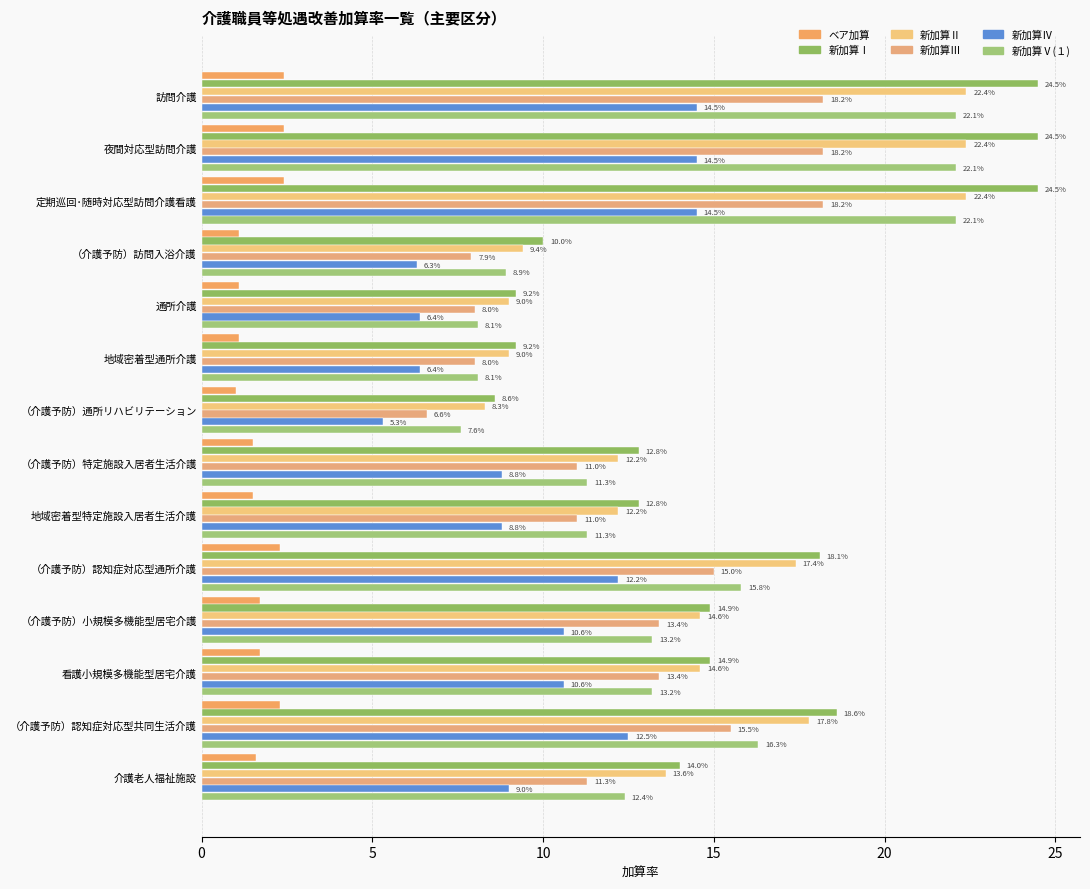

How many data points in 新加算Ⅱ are above 14?

7